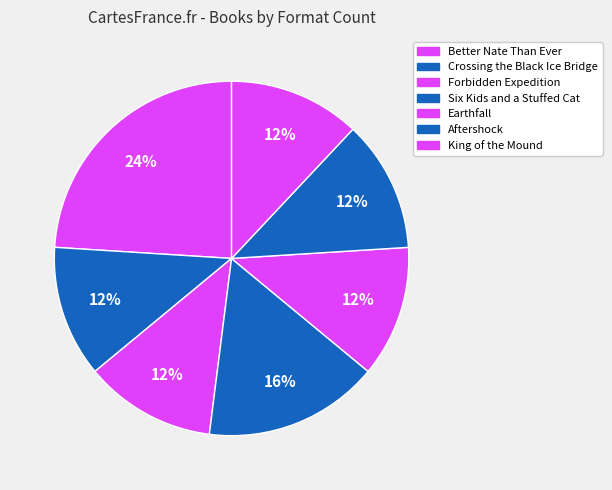

How many slices are in this pie chart?

7